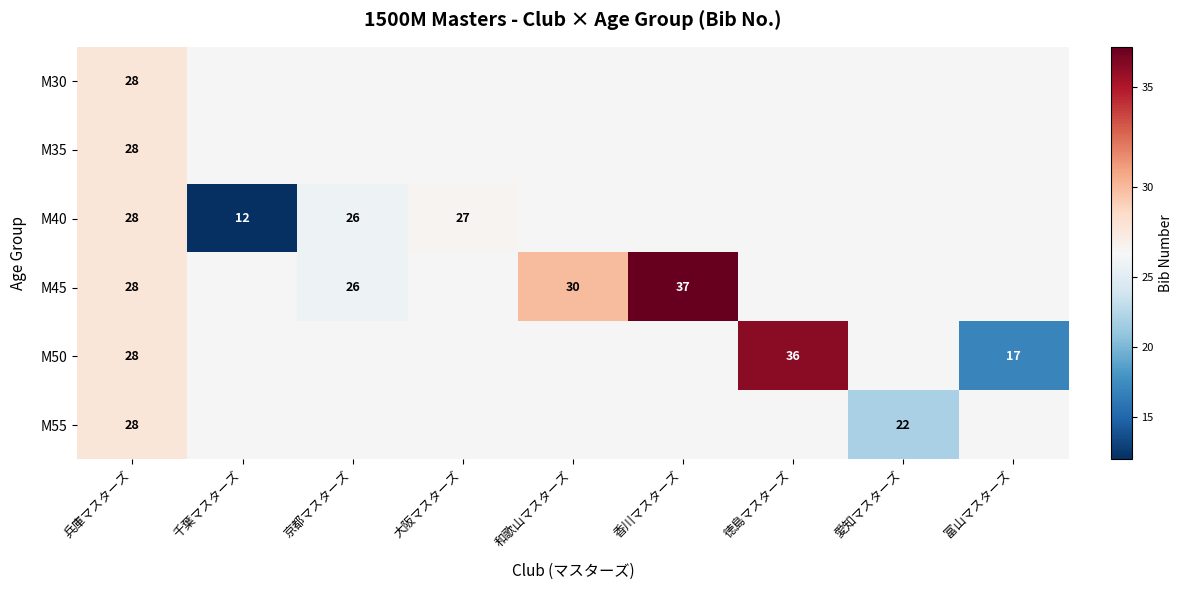

How many categories are shown in the chart?

9